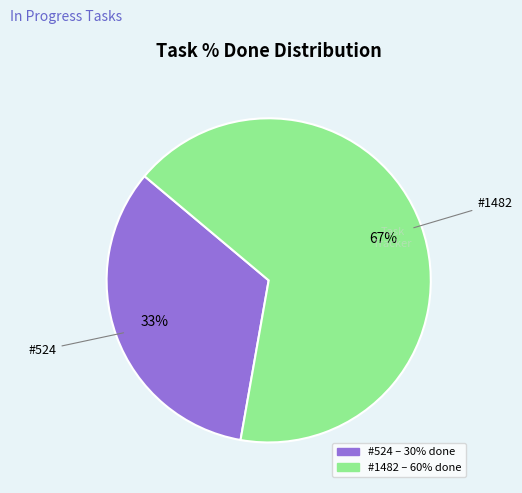

Is there any slice that represents more than half of the pie?

Yes